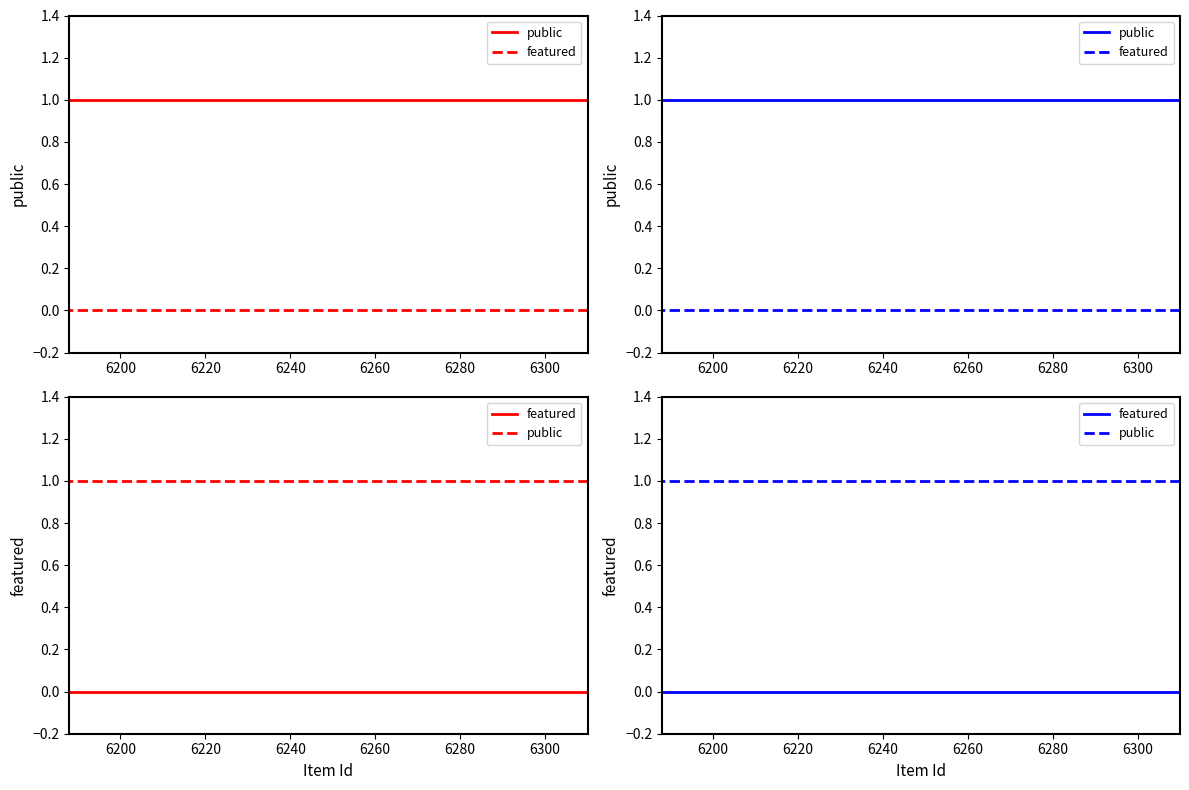

Which series has the widest spread of values?

public